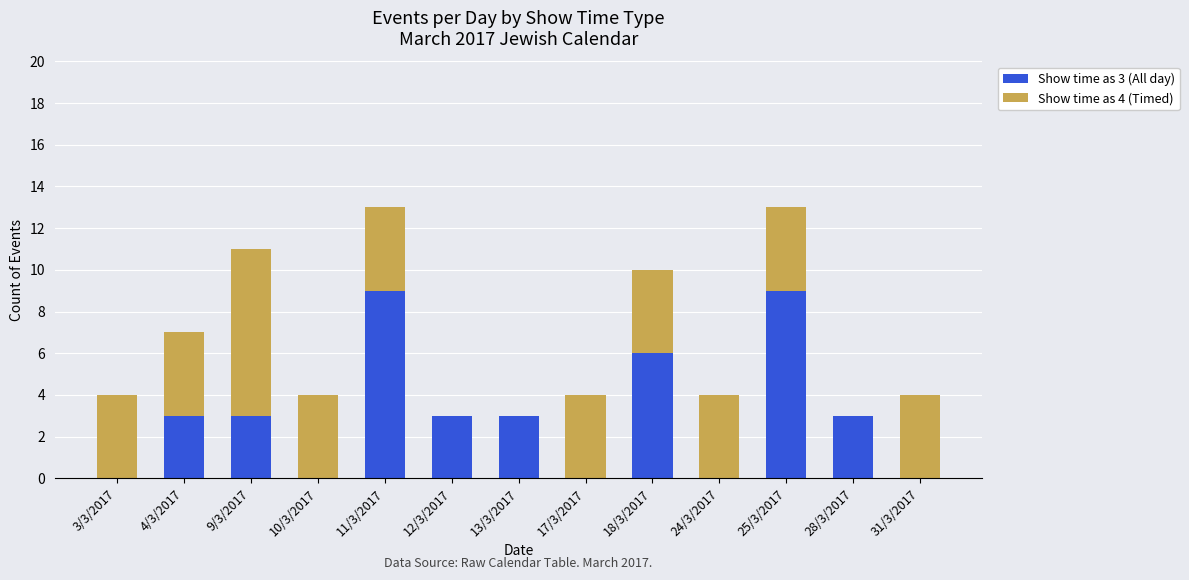

Is it true that Show time as 3 (All day) equals 9 at 25/3/2017?

True